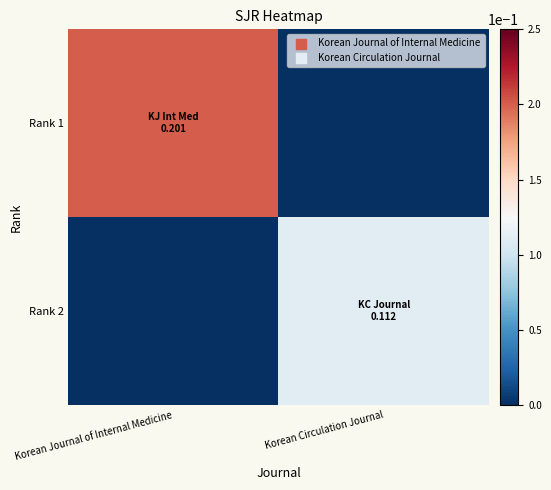

Which series has the widest spread of values?

Rank 1